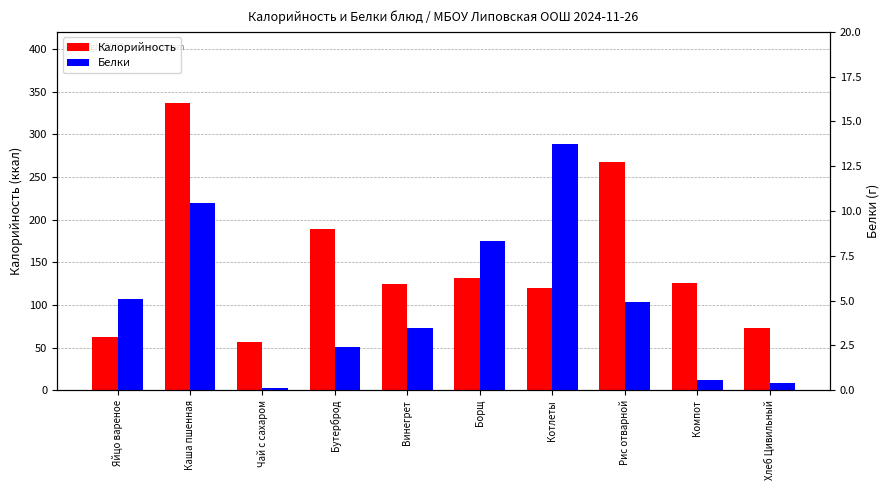

Which series has the largest total across all categories?

Калорийность